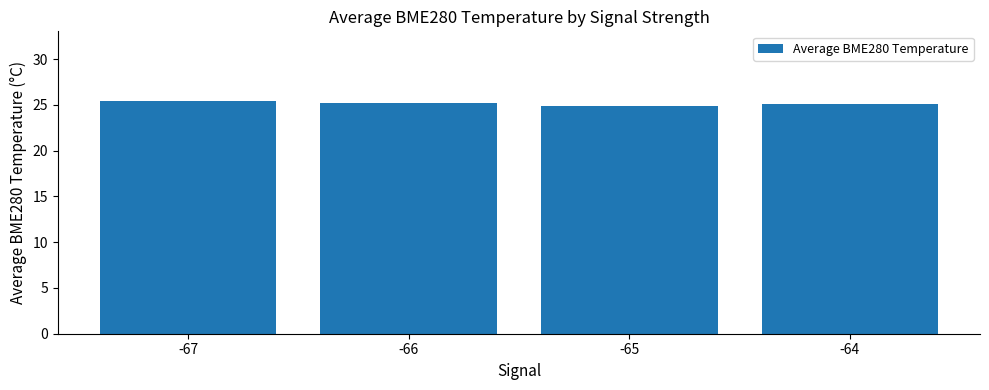

Is it true that the value at -66 is 42.1?

False